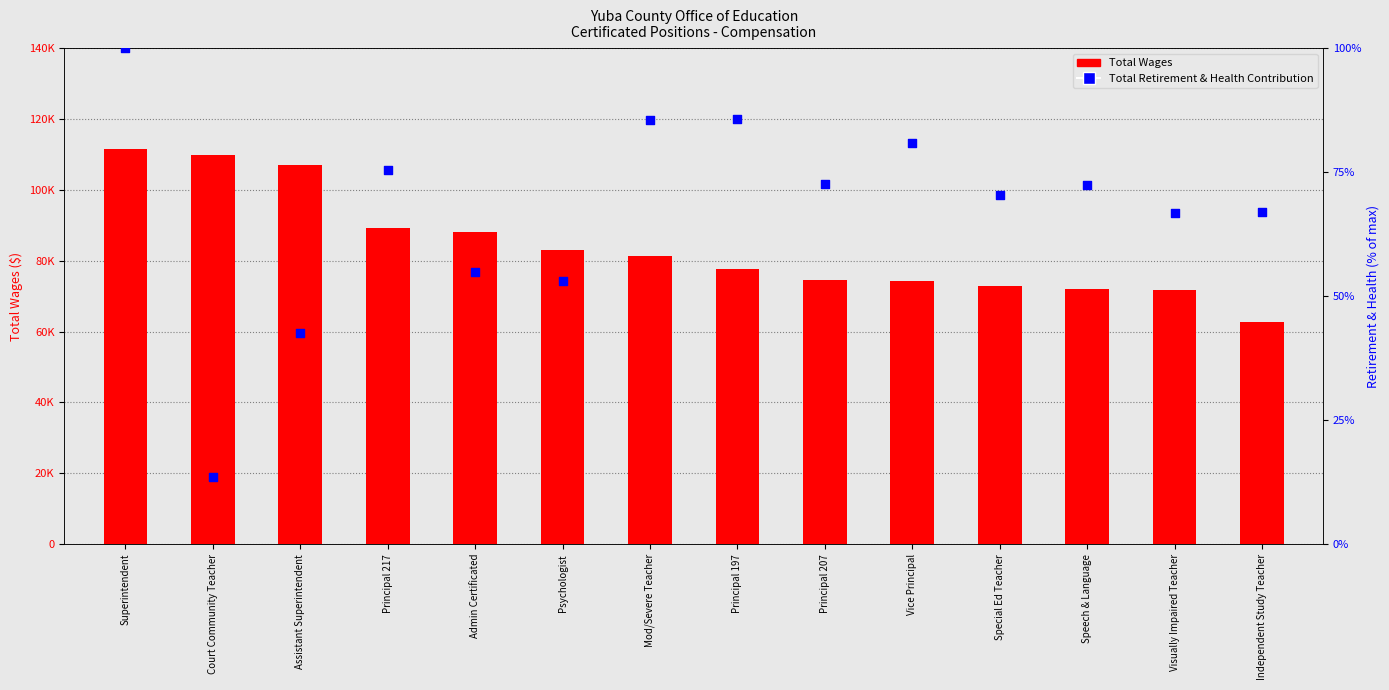

Which series contains the highest Y value?

Total Wages